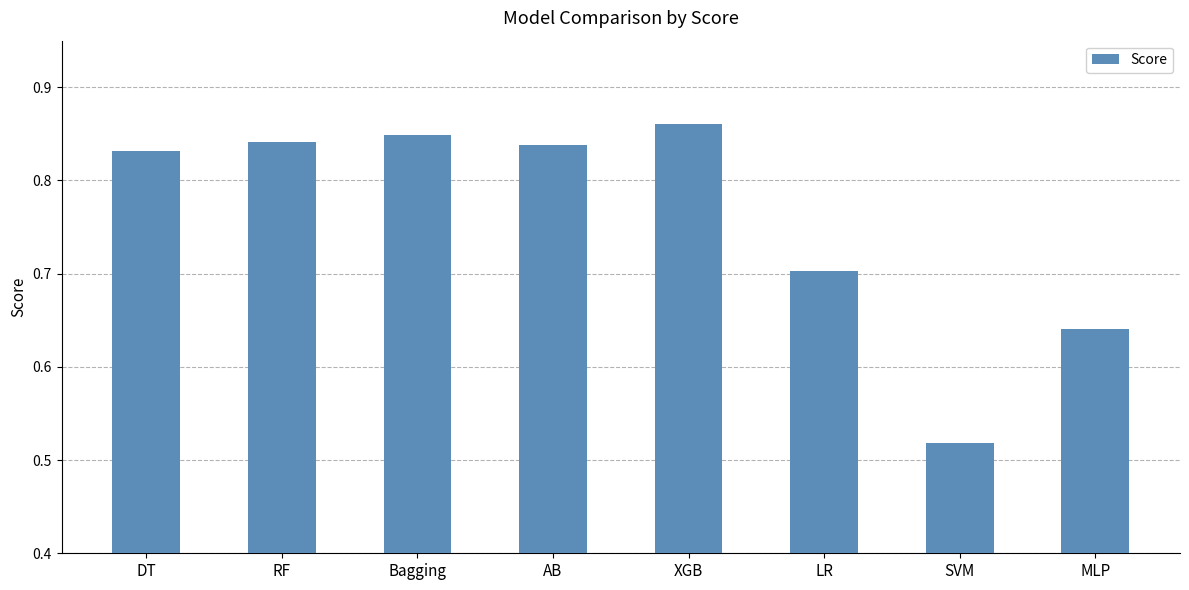

At which category does the chart reach its minimum across all series?

SVM